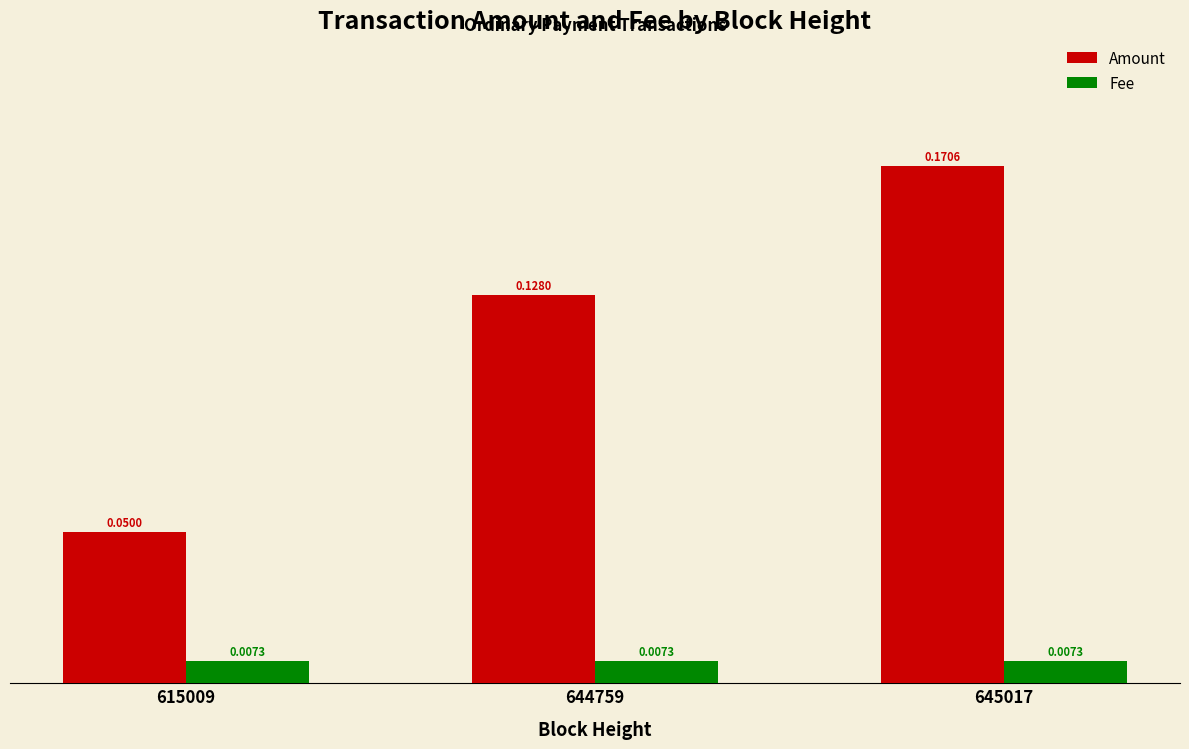

What is the sum of all Amount values?

0.3